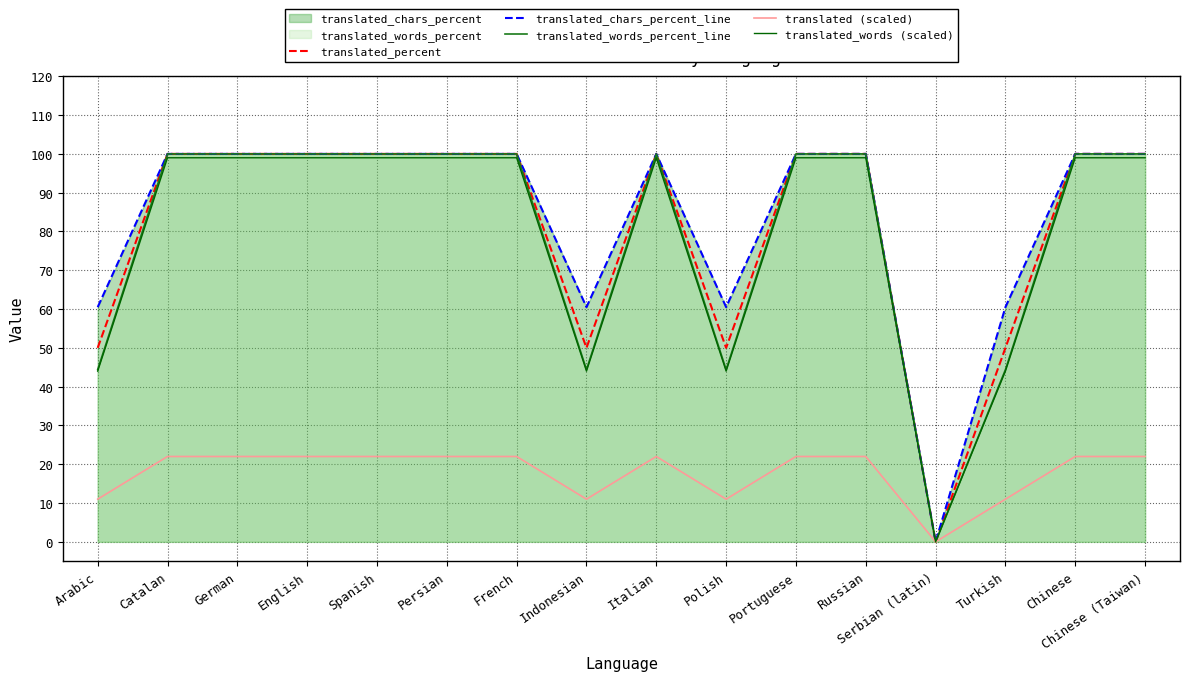

Rank the series at Indonesian from lowest to highest value.

translated (scaled), translated_words (scaled), translated_words_percent_line, translated_percent, translated_chars_percent_line